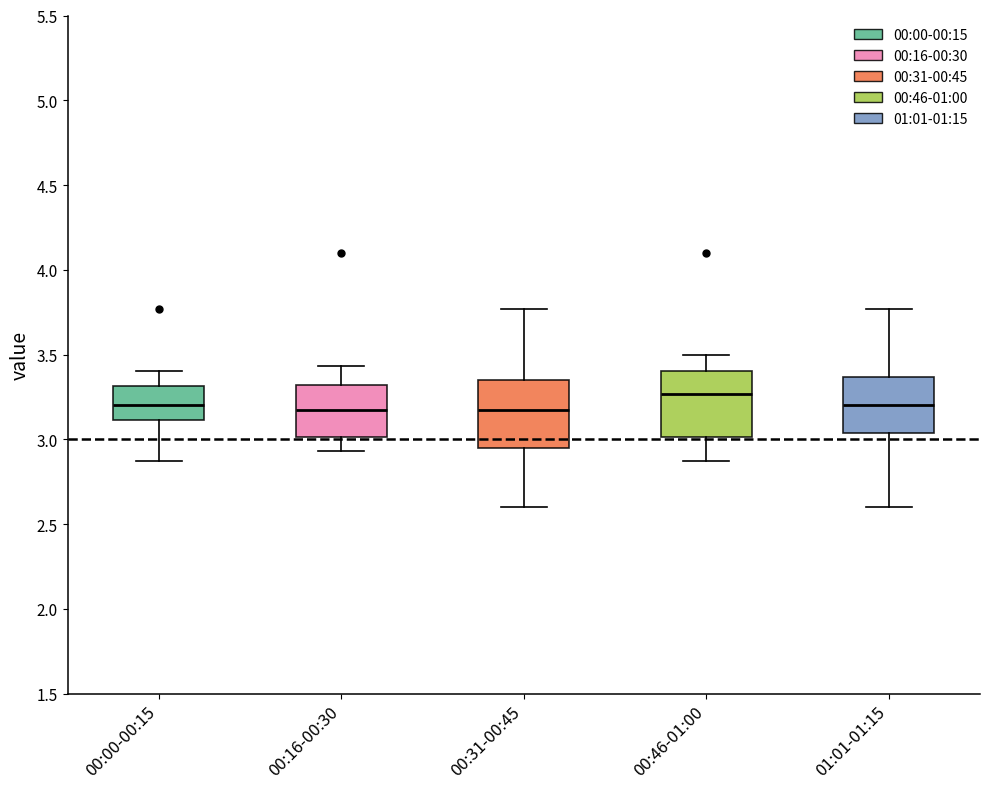

Where does the lower whisker of the box for 00:16-00:30 end on the y-axis? The values are not printed on the chart, so give them approximately, as read against the axis.

2.95